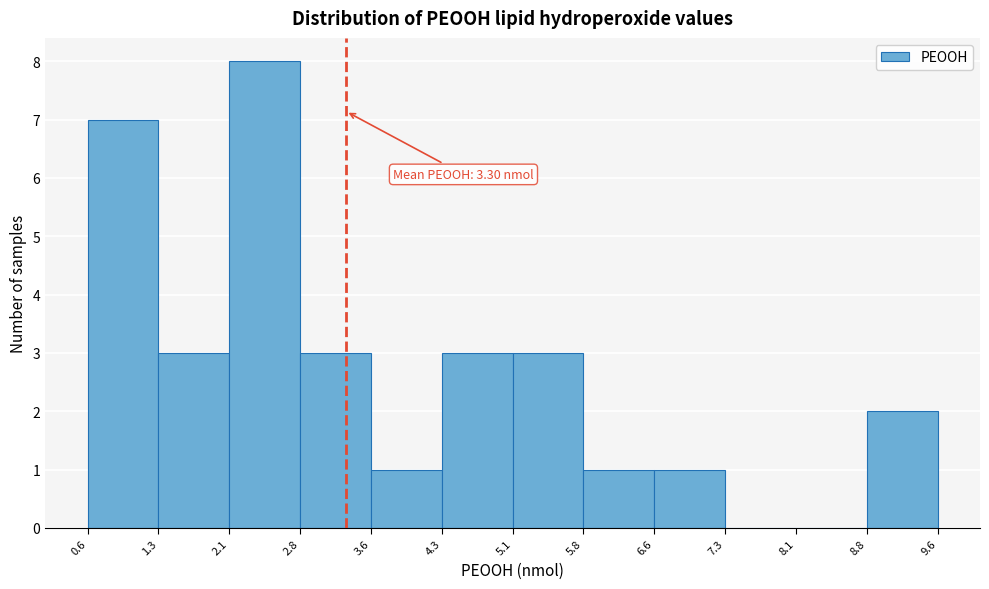

Which range on the x-axis has the tallest bar?

2.1 to 2.8